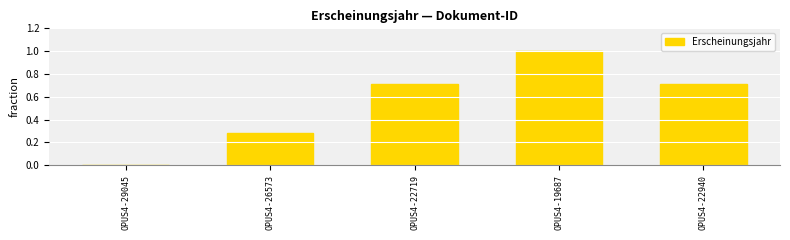

The value at OPUS4-22719 is 1.0. True or false?

False